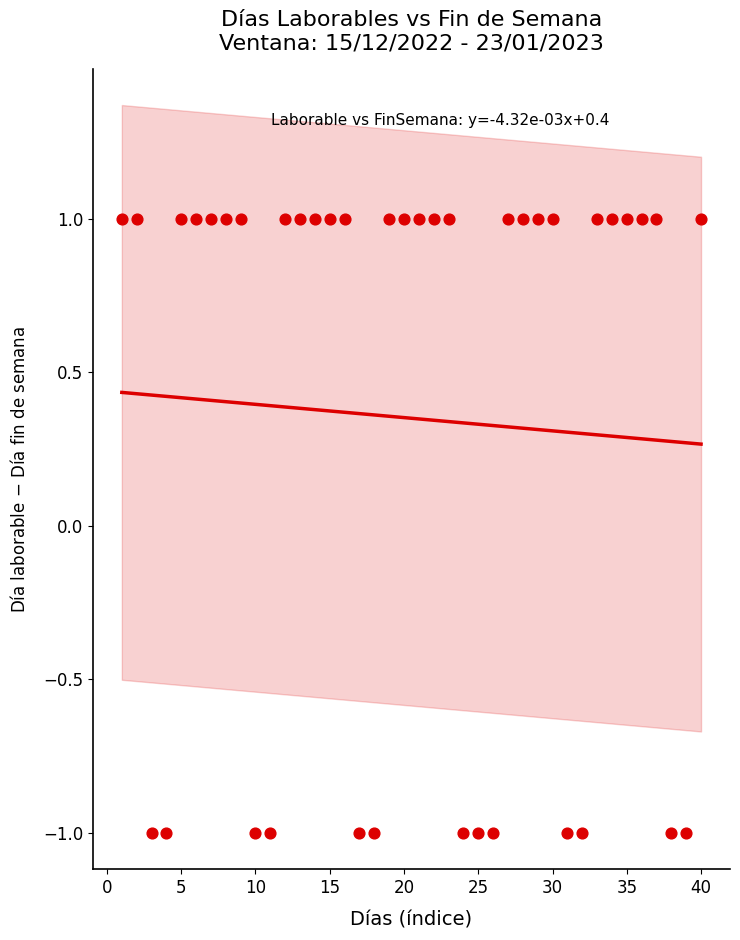

What is the range of X values (max minus min)?

39